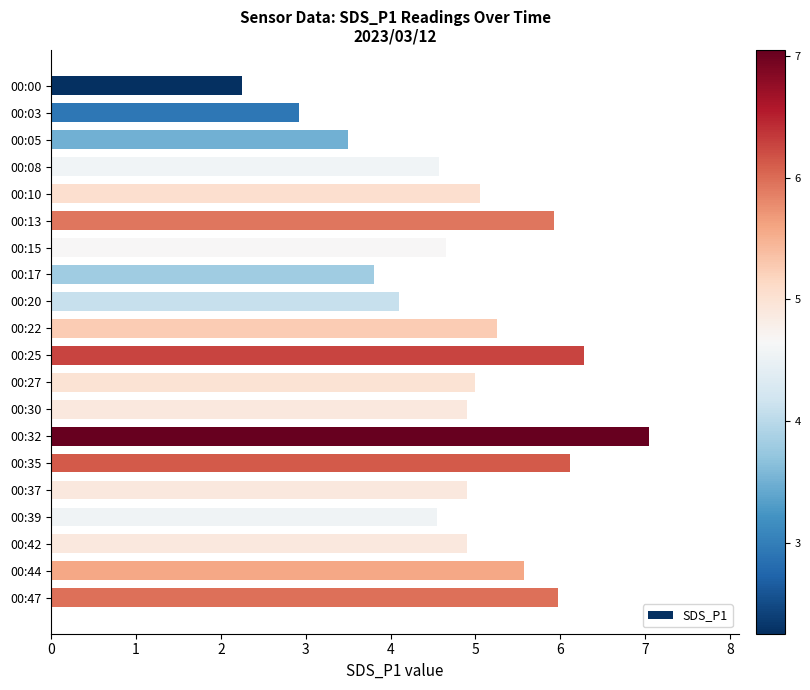

What is the value of the 20th bar from the top?

6.0